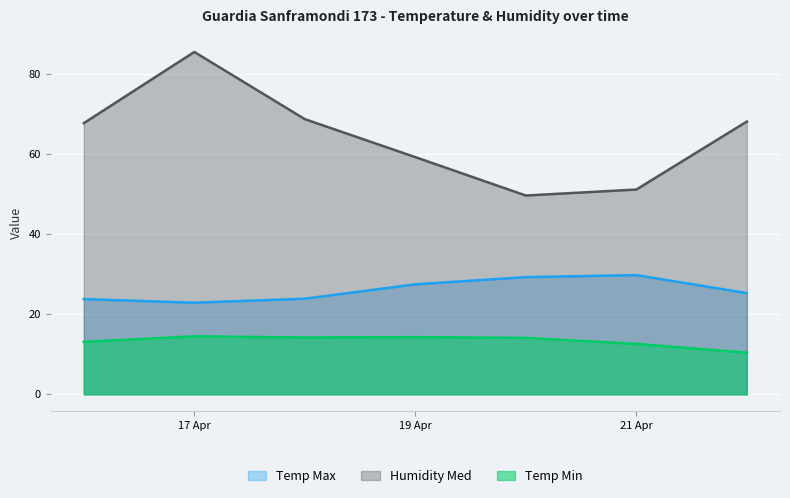

The Temp Max series shows 22.9 at 2018-04-17. True or false?

True